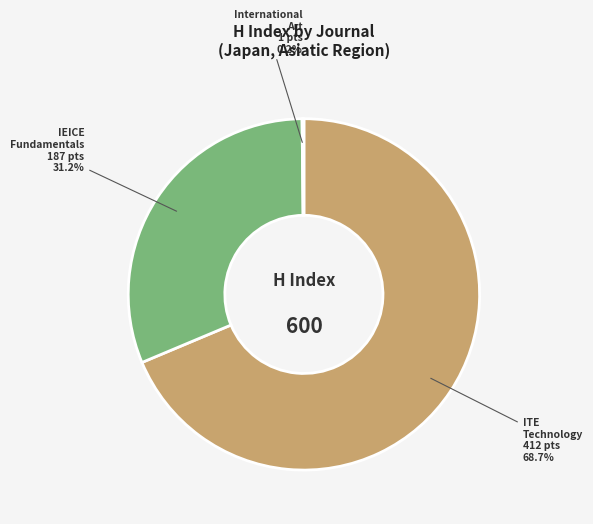

How many slices are in this pie chart?

3